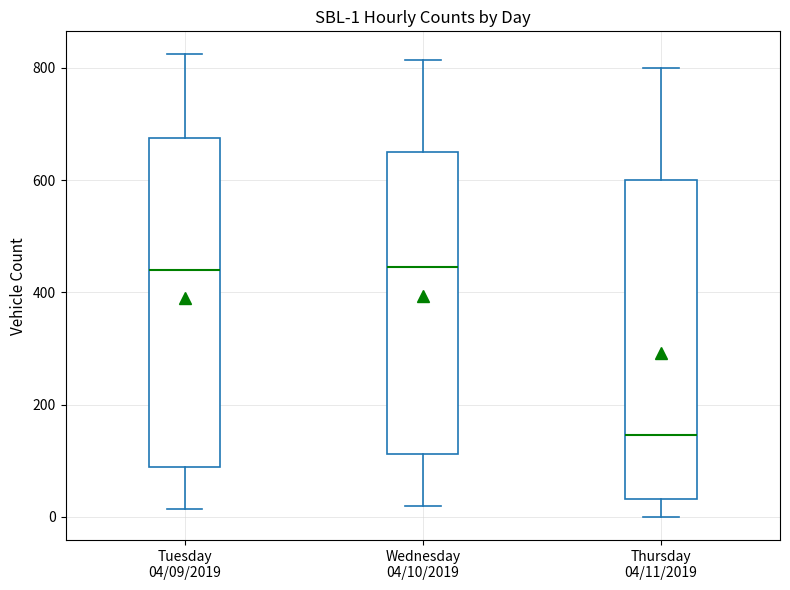

Which box's median line is the lowest?

Thursday 04/11/2019